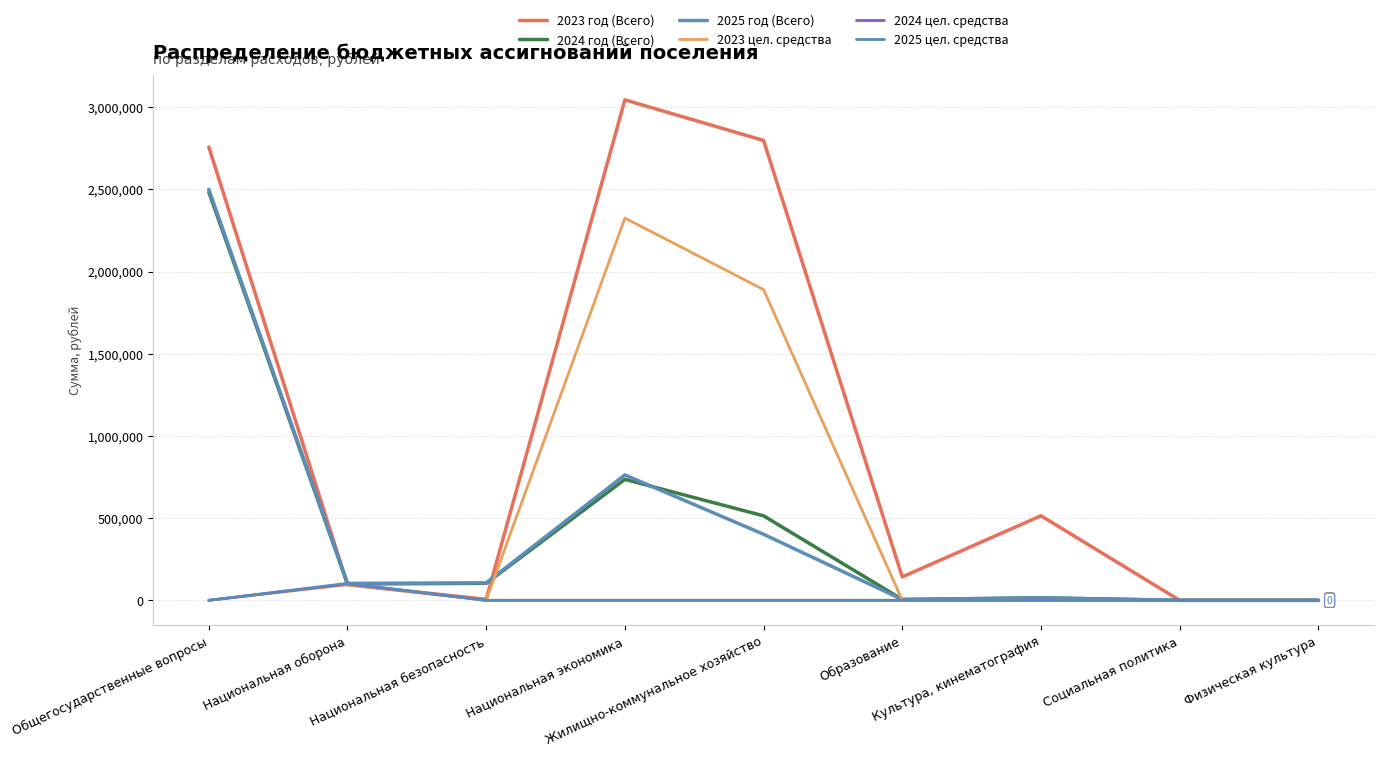

What is the average value of the 2023 цел. средства series?

479082.2